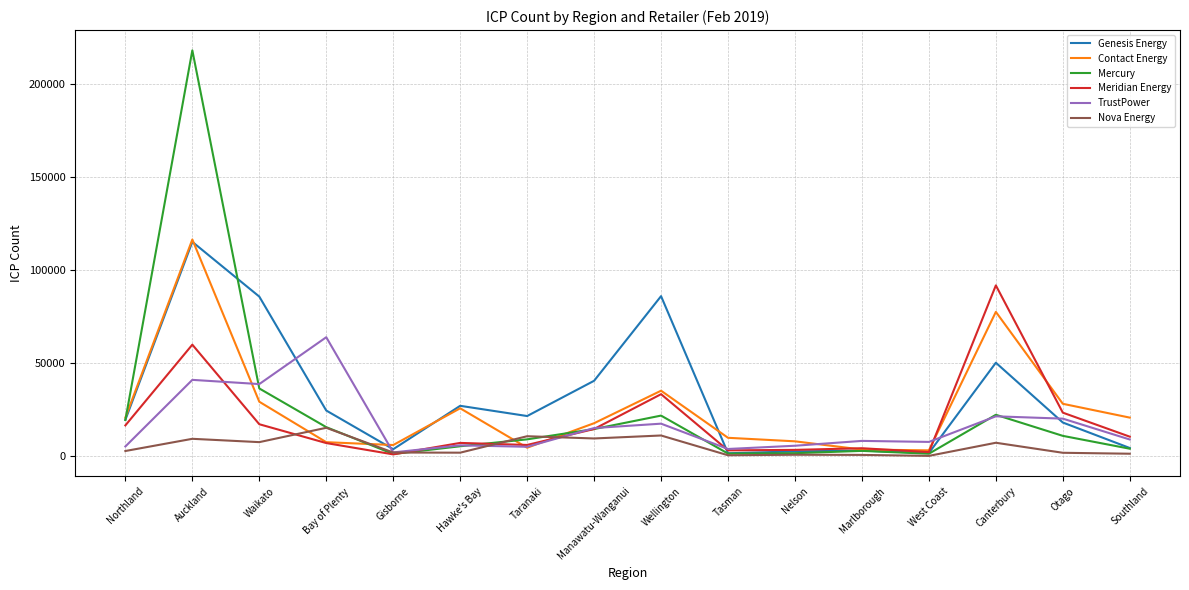

In Nova Energy, how many points are lower than both neighbors (excluding endpoints)?

5